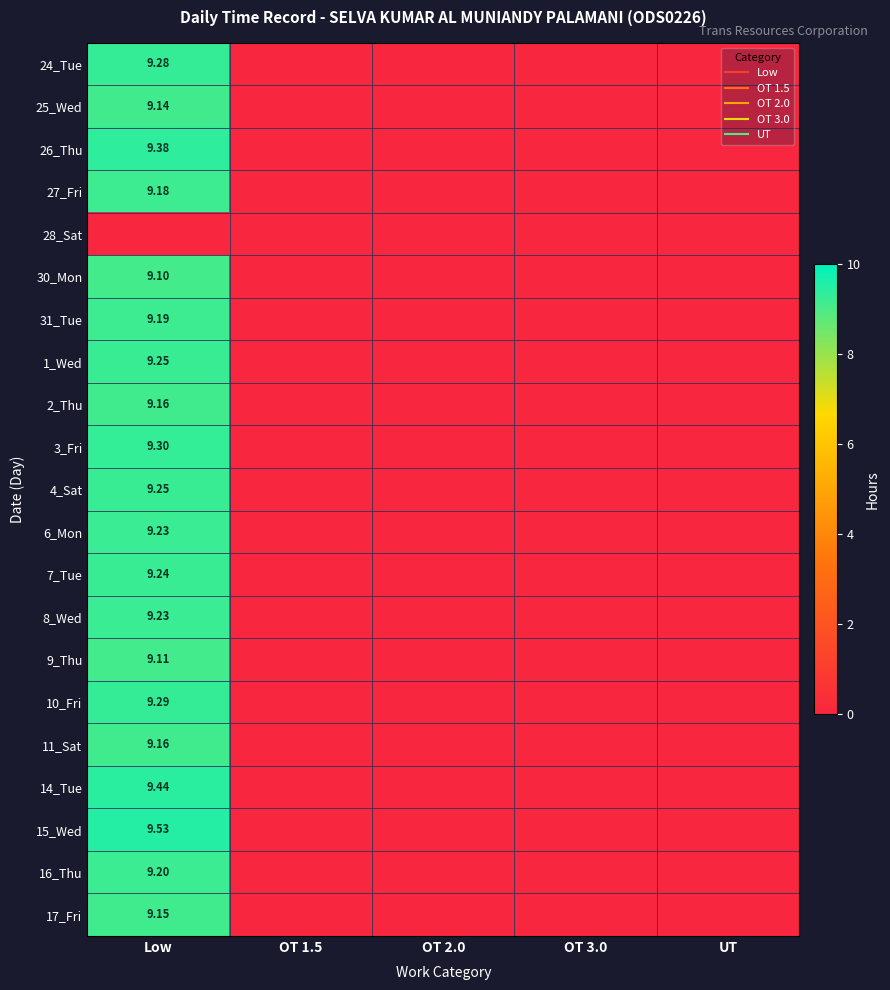

At which category is the sum across all series the highest?

Low